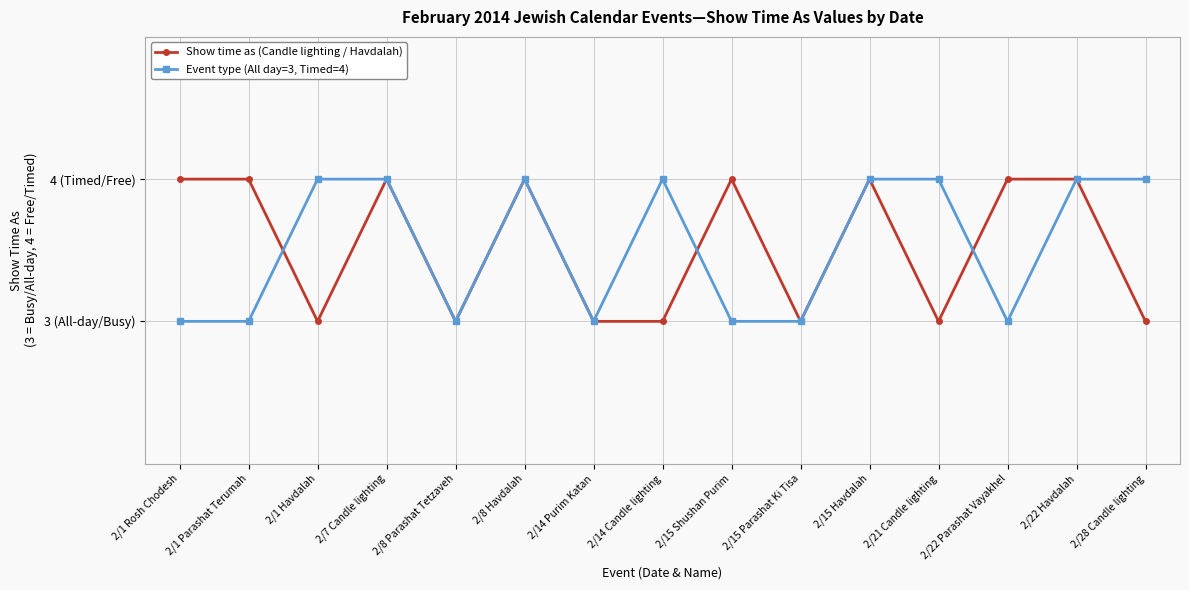

Is this an area chart (filled region under the line)?

No